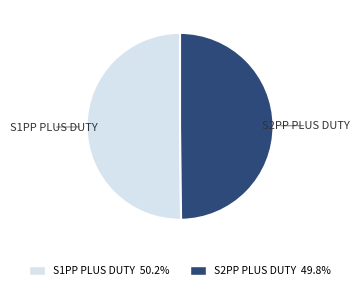

What is the ratio of the value at S2PP PLUS DUTY to the value at S1PP PLUS DUTY?

1.0